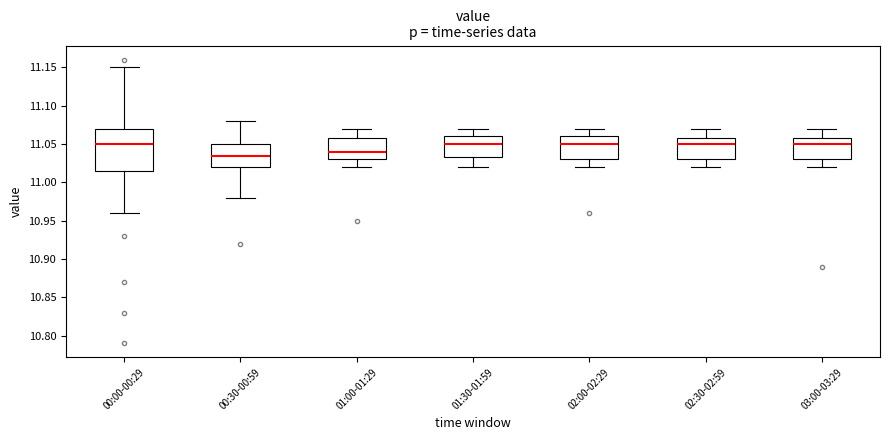

Reading left to right, read every box against the y-axis: the position of its median line, the range the box covers, and the ends of its whiskers. The values are not printed on the chart, so give them approximately, as read against the axis.

00:00-00:29: median 11.050, box 11.015 to 11.070, whiskers 10.960 to 11.150
00:30-00:59: median 11.035, box 11.020 to 11.050, whiskers 10.980 to 11.080
01:00-01:29: median 11.040, box 11.030 to 11.060, whiskers 11.020 to 11.070
01:30-01:59: median 11.050, box 11.035 to 11.060, whiskers 11.020 to 11.070
02:00-02:29: median 11.050, box 11.030 to 11.060, whiskers 11.020 to 11.070
02:30-02:59: median 11.050, box 11.030 to 11.060, whiskers 11.020 to 11.070
03:00-03:29: median 11.050, box 11.030 to 11.060, whiskers 11.020 to 11.070